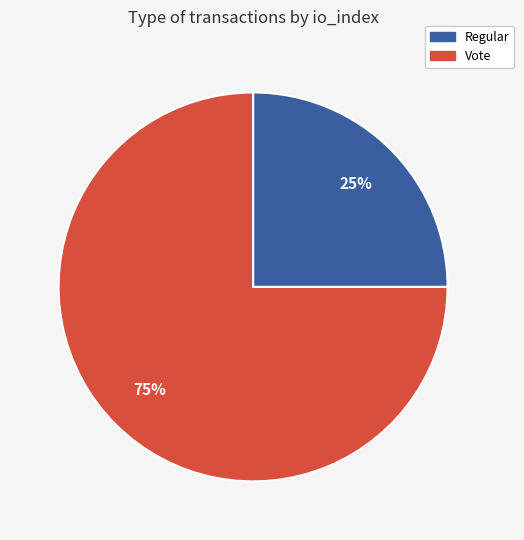

To the nearest percent, what is the difference between the largest and smallest slice percentages?

50%